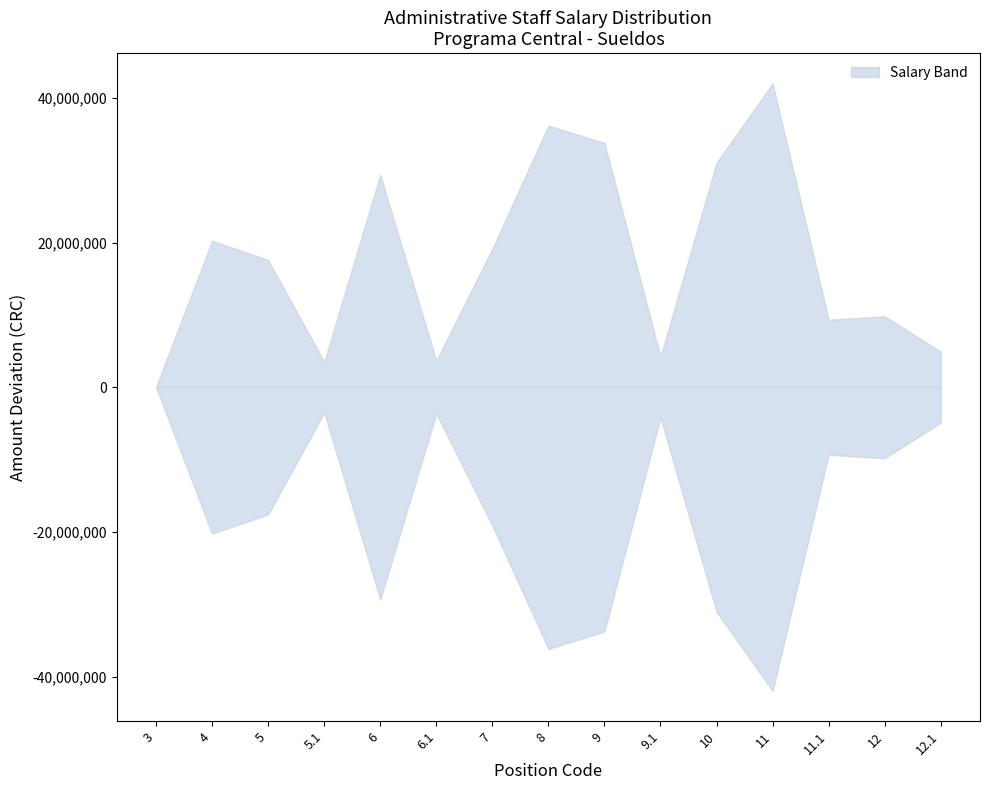

True or false: Unit Salary and Total Salary cross at least once.

False